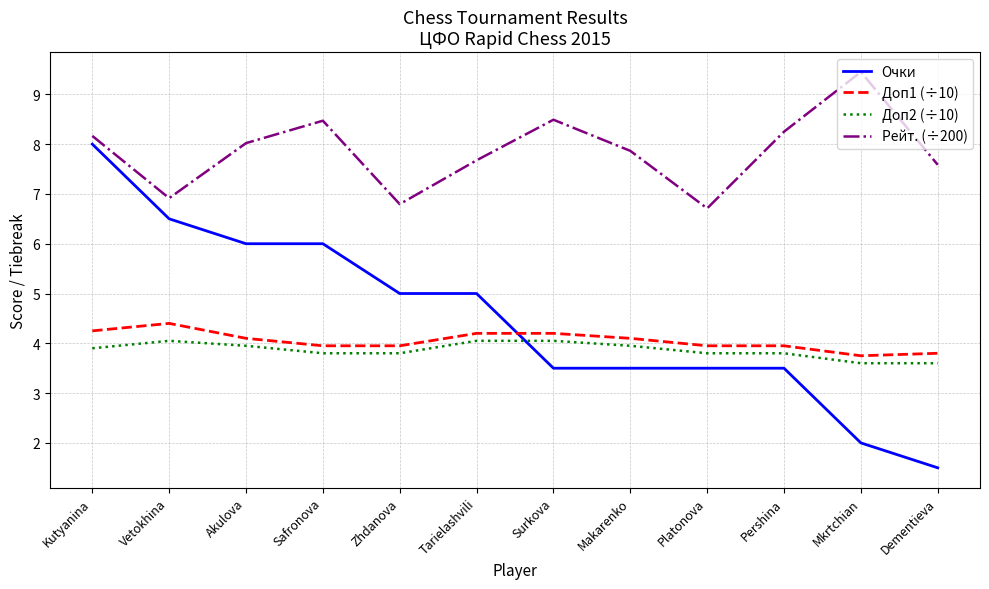

Is it true that Очки equals 2.9 at Mkrtchian?

False